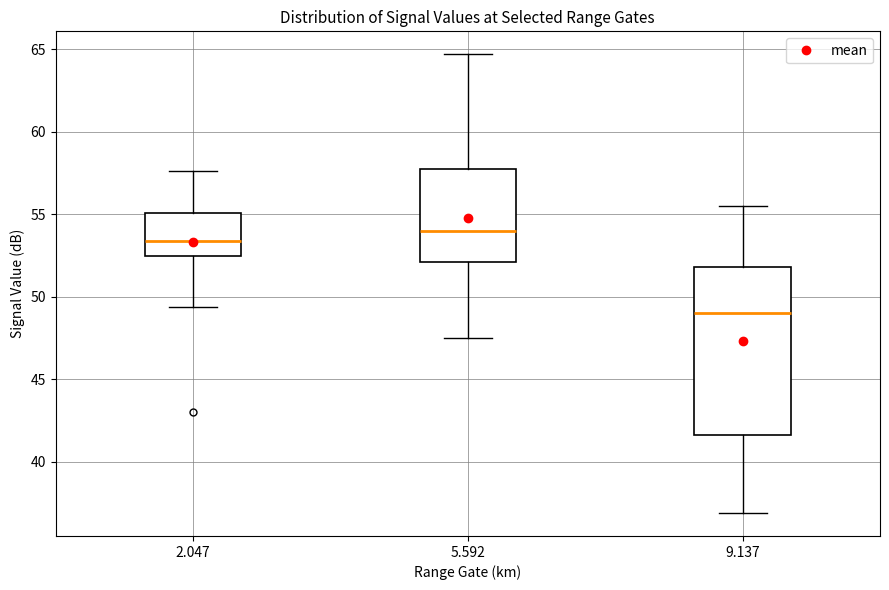

Where is the upper edge of the box at x = 2.047 on the y-axis? The values are not printed on the chart, so give them approximately, as read against the axis.

55.0